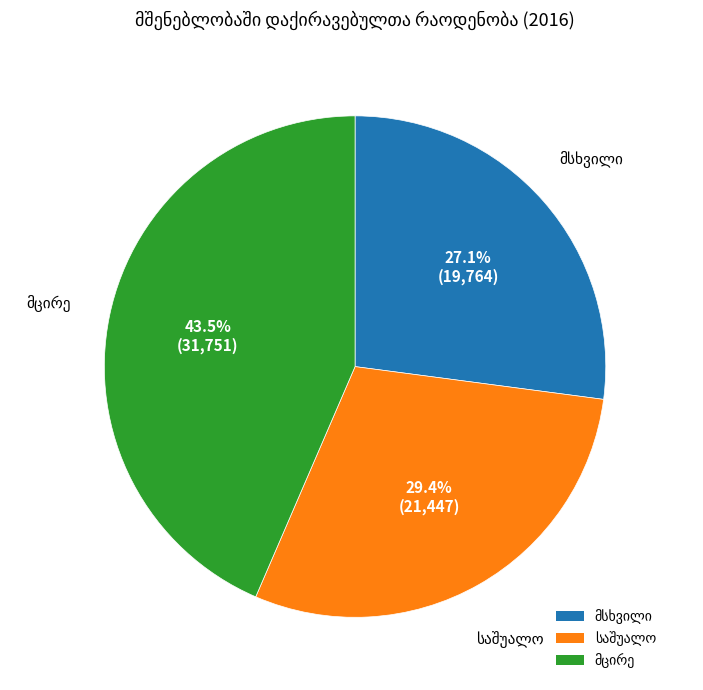

Count the number of slices in the pie.

3